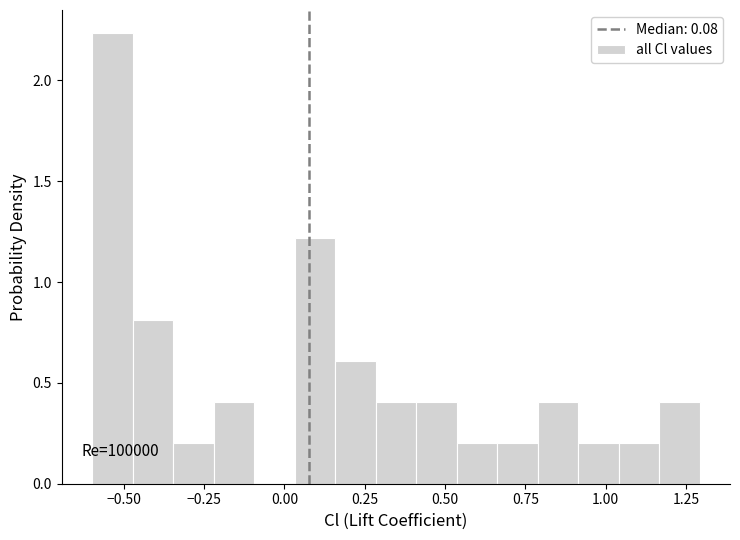

Around what value on the x-axis is the tallest bar? Give the approximate position of its centre, as read against the axis.

-0.55